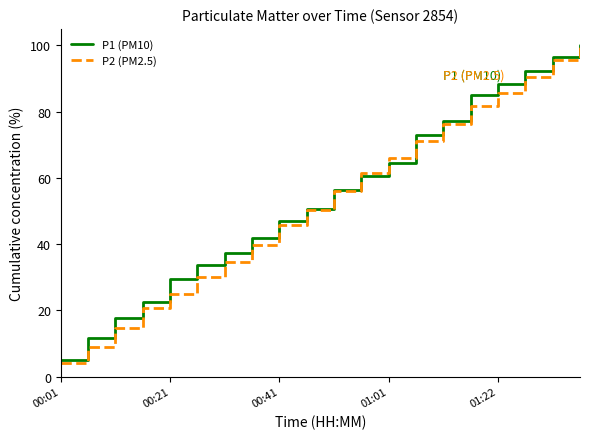

Does the chart have visible grid lines?

No